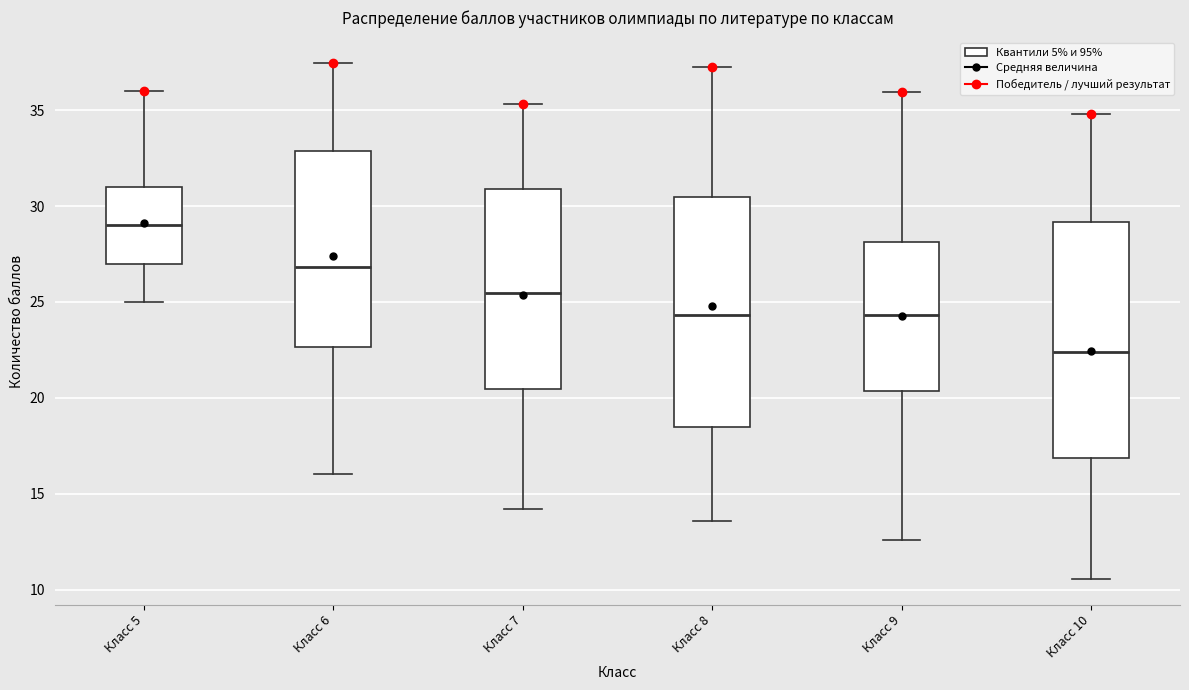

Which box has the highest median line?

Класс 5